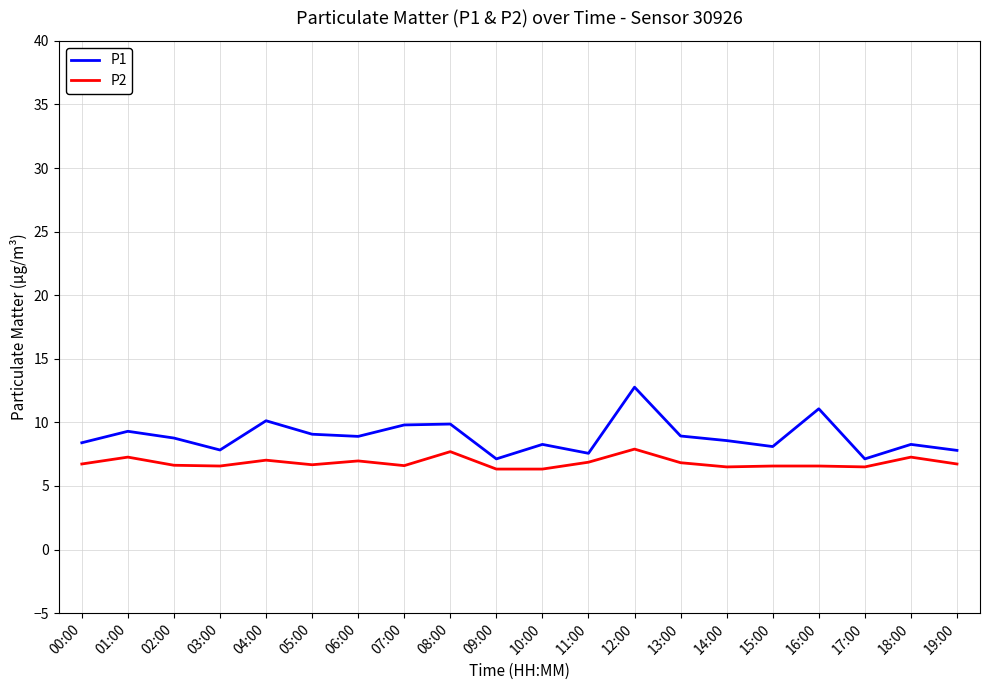

What is the difference between the highest and lowest values at 07:00?

3.2